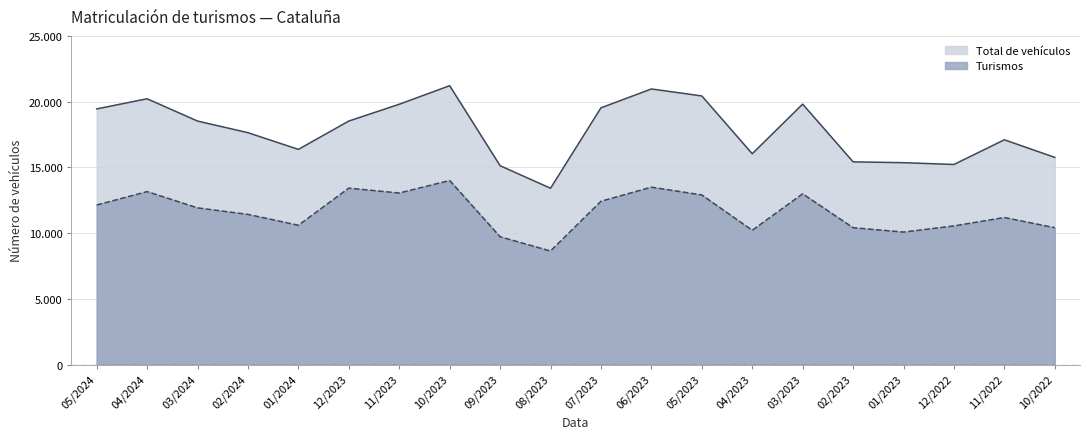

At how many categories does at least one series exceed 17725?

10